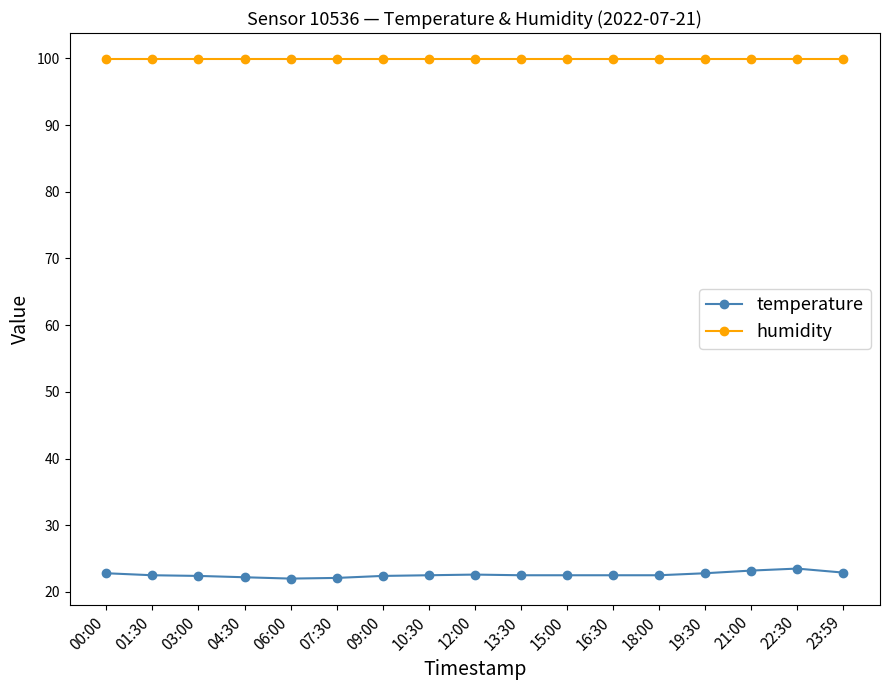

What is the value of the temperature point at the 5th from the left?

22.0